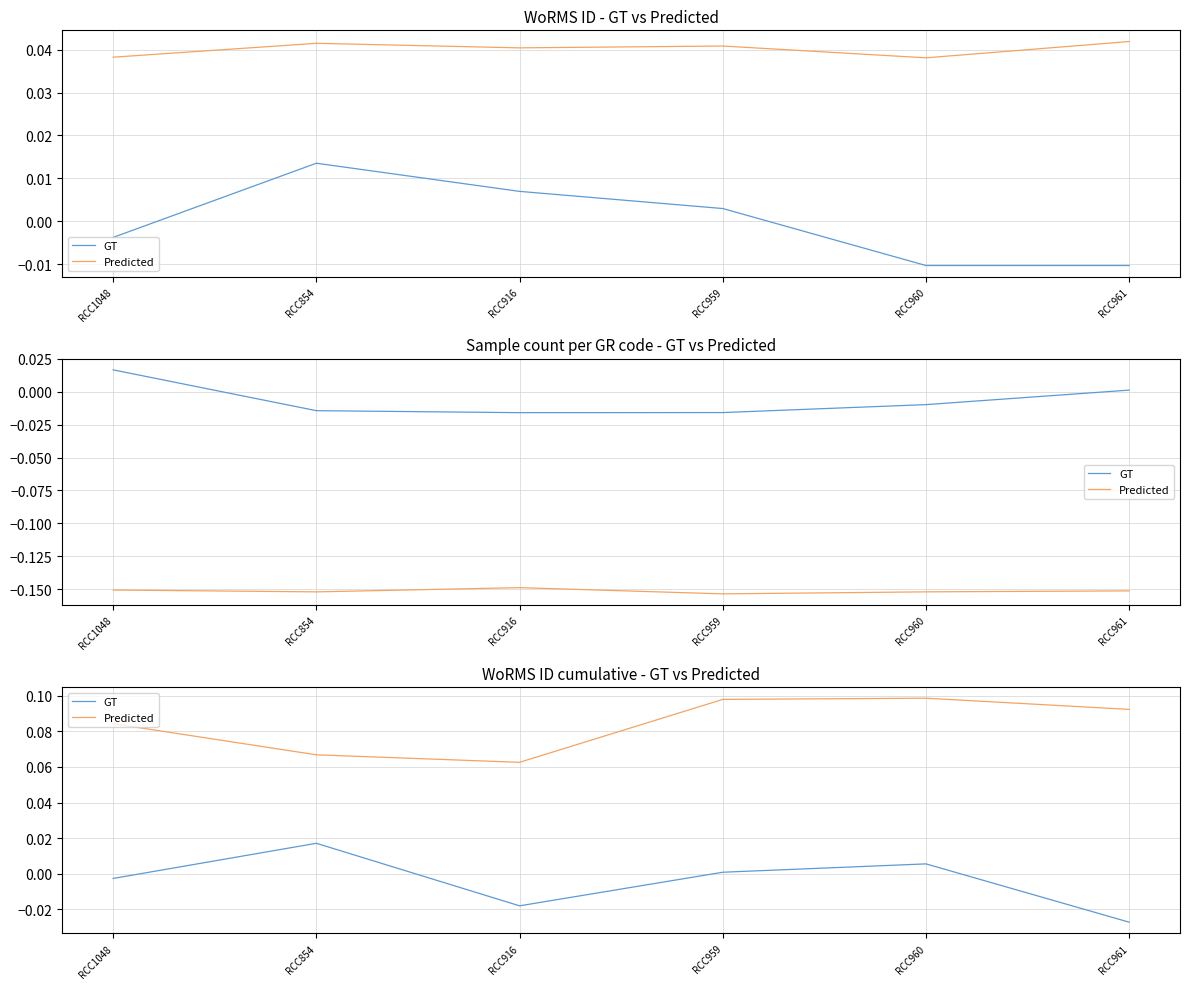

How many distinct data groups are displayed?

2